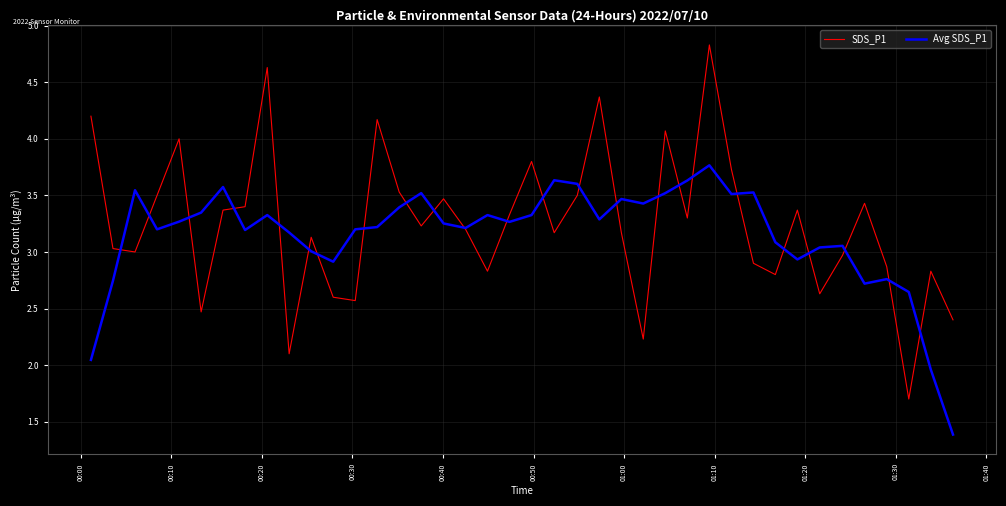

What is the highest value of the SDS_P1 series?

4.8